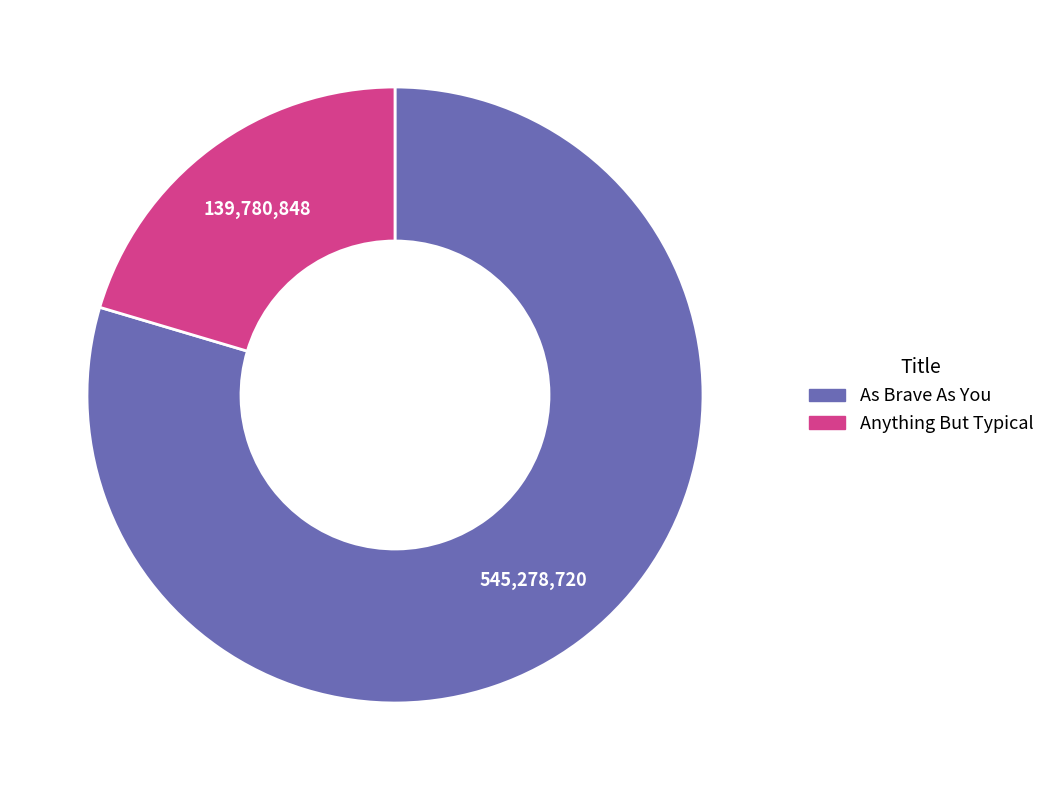

Rank the categories by value from highest to lowest.

As Brave As You, Anything But Typical